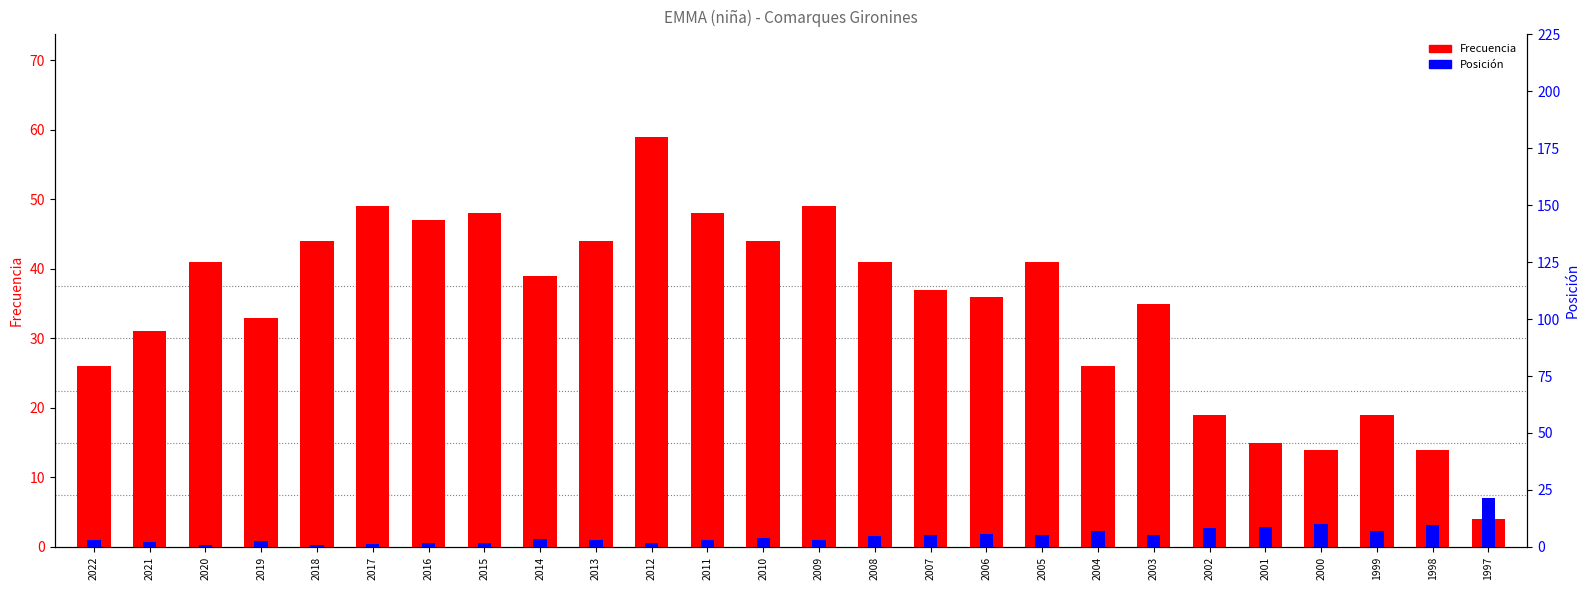

How many values in the Posición (escalada) series are below 1?

10